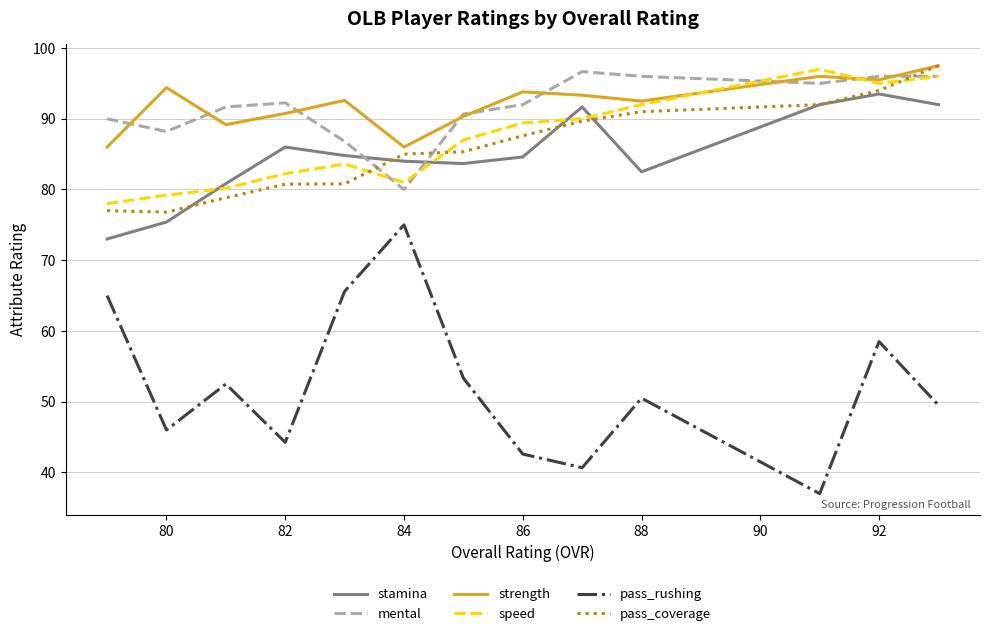

True or false: stamina and strength cross at least once.

False